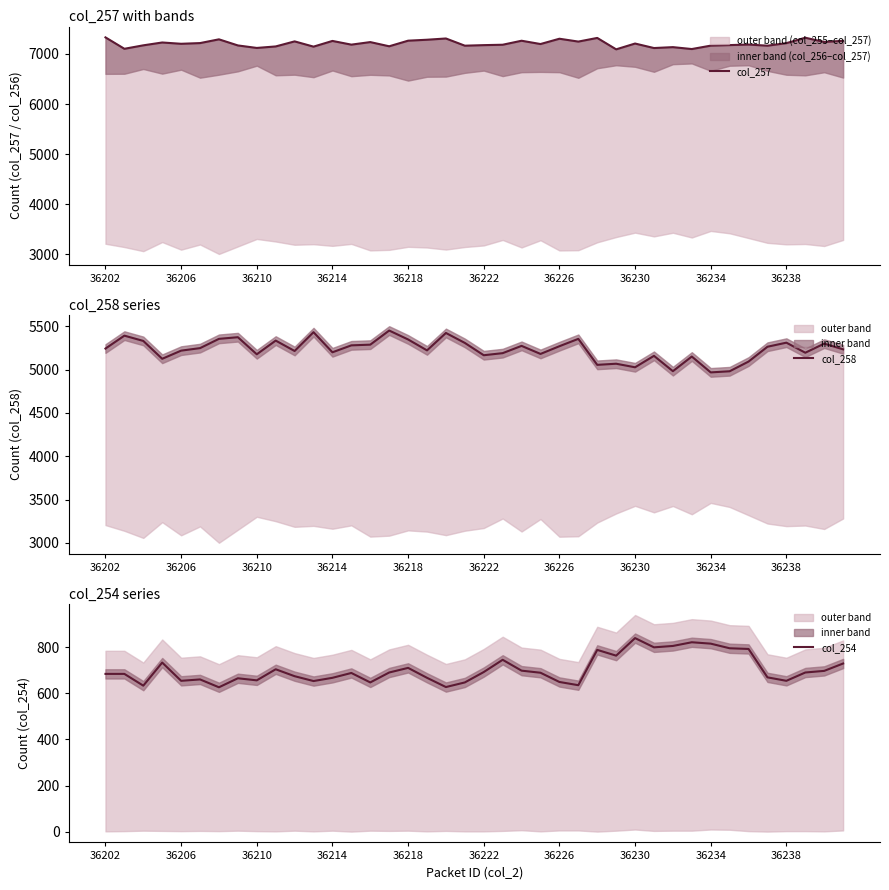

What is the minimum value for col_254?

626